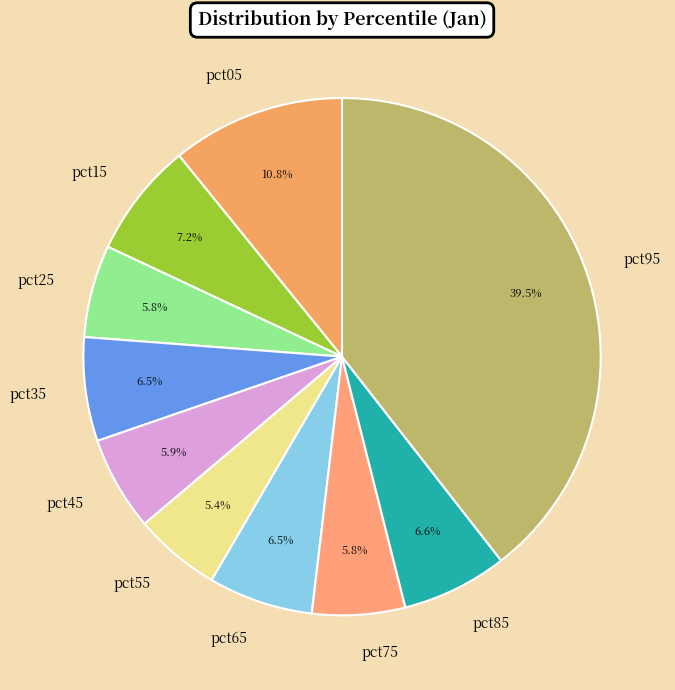

What portion of the pie excludes pct45?

94.1%